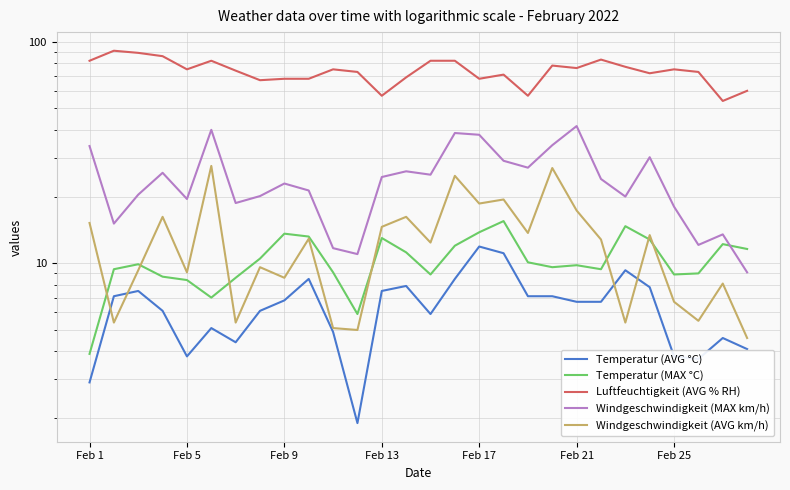

Is the value of Windgeschwindigkeit (MAX km/h) at 7 greater than the value of Temperatur (MAX °C) at 25?

Yes